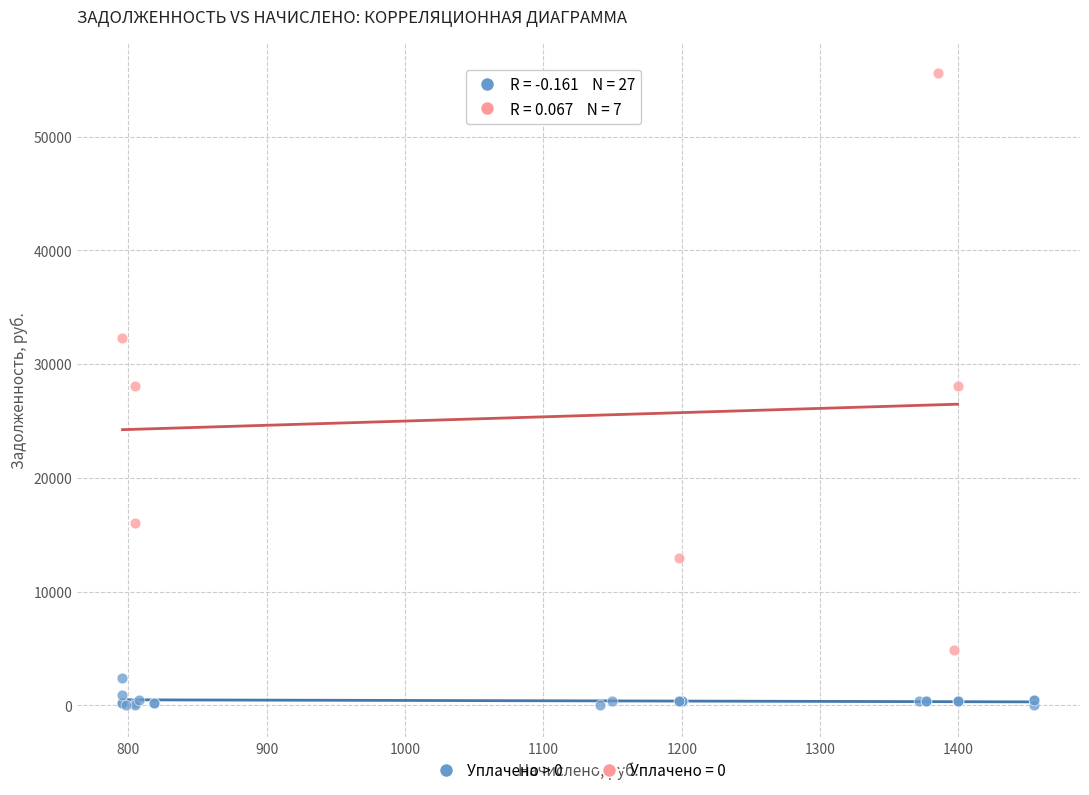

Which series reaches the maximum Y coordinate?

Уплачено = 0